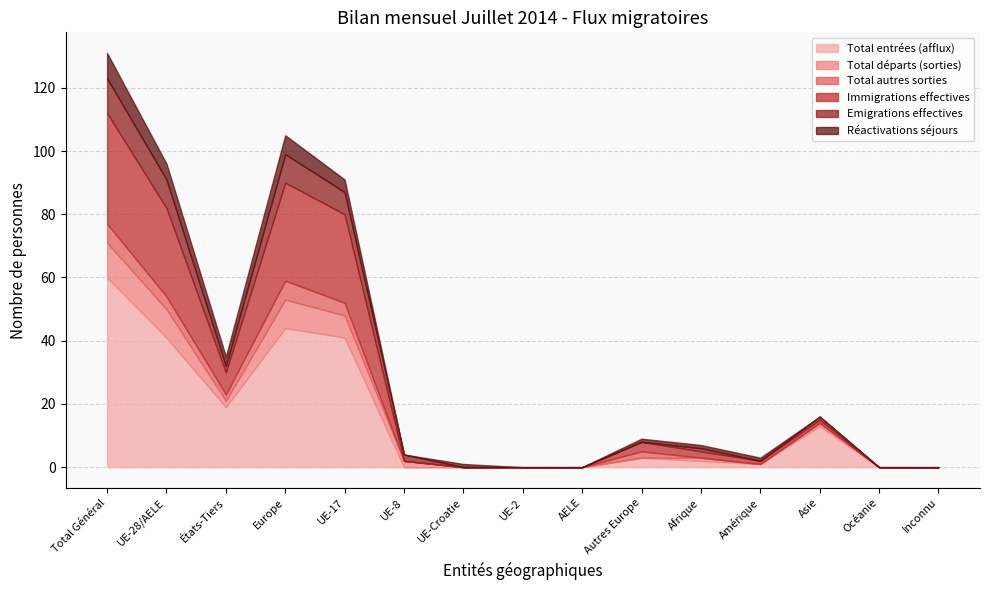

Which has a higher value, Afrique or Océanie?

Afrique